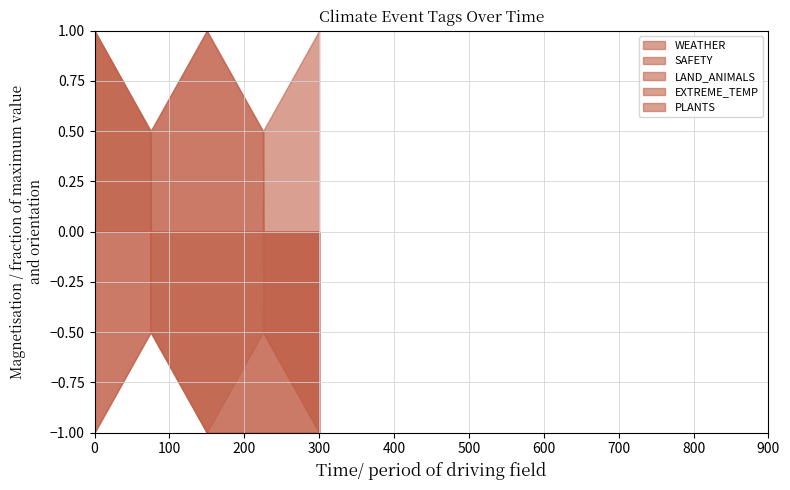

The value of WEATHER at 2023-07-13 is 1. True or false?

True